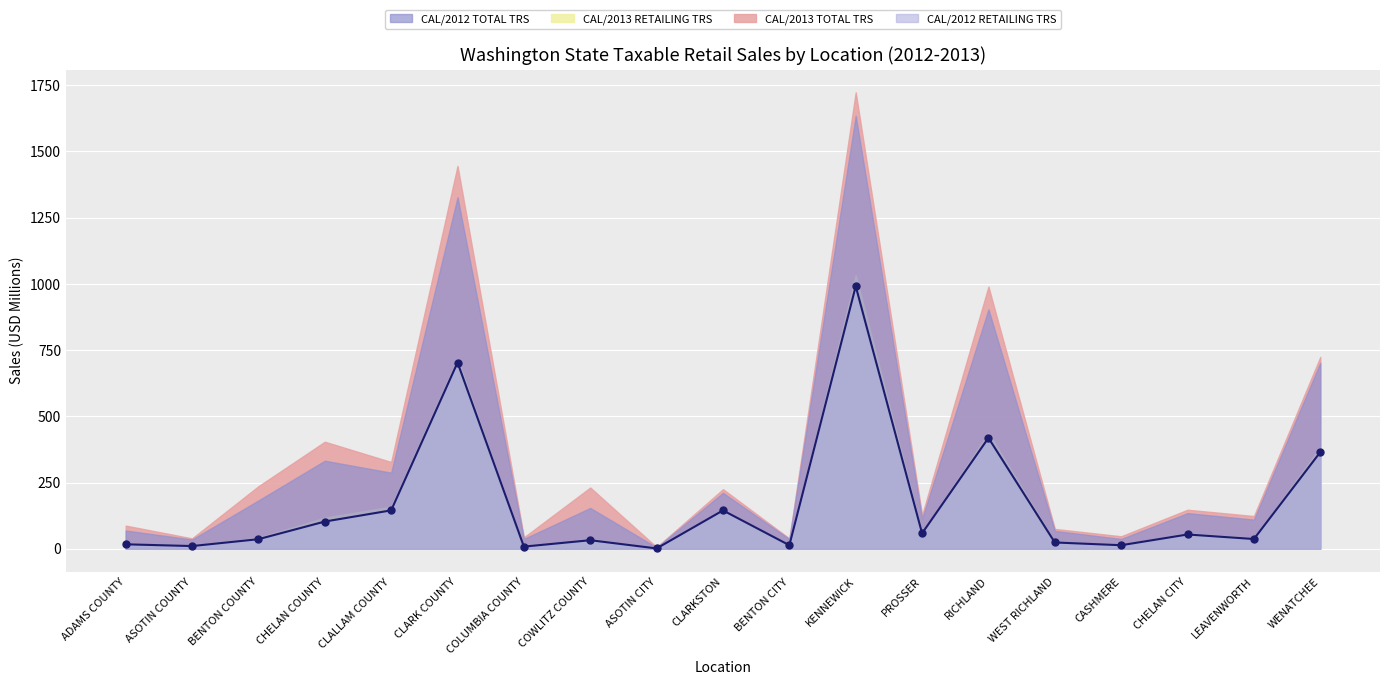

True or false: the data has more than 1 interior local peaks.

True